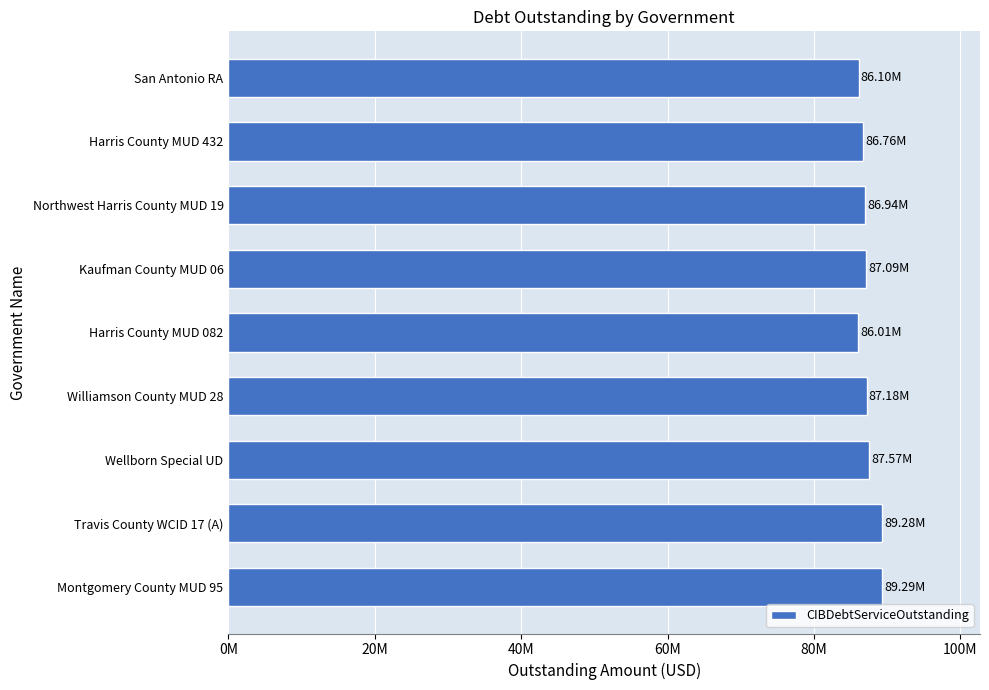

Are the bars grouped side by side (vs. stacked)?

No